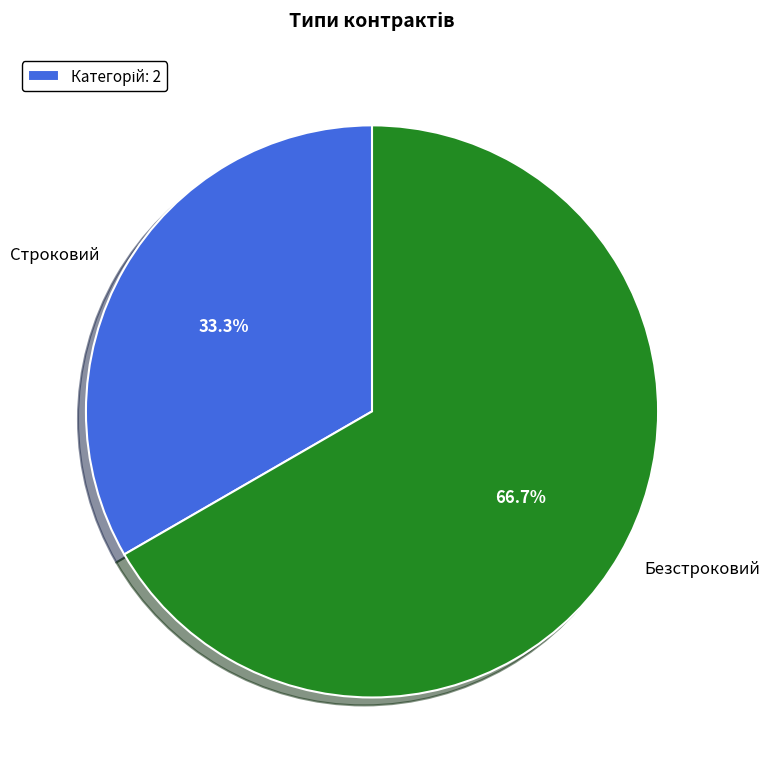

Does Безстроковий account for over 50% of the chart?

Yes